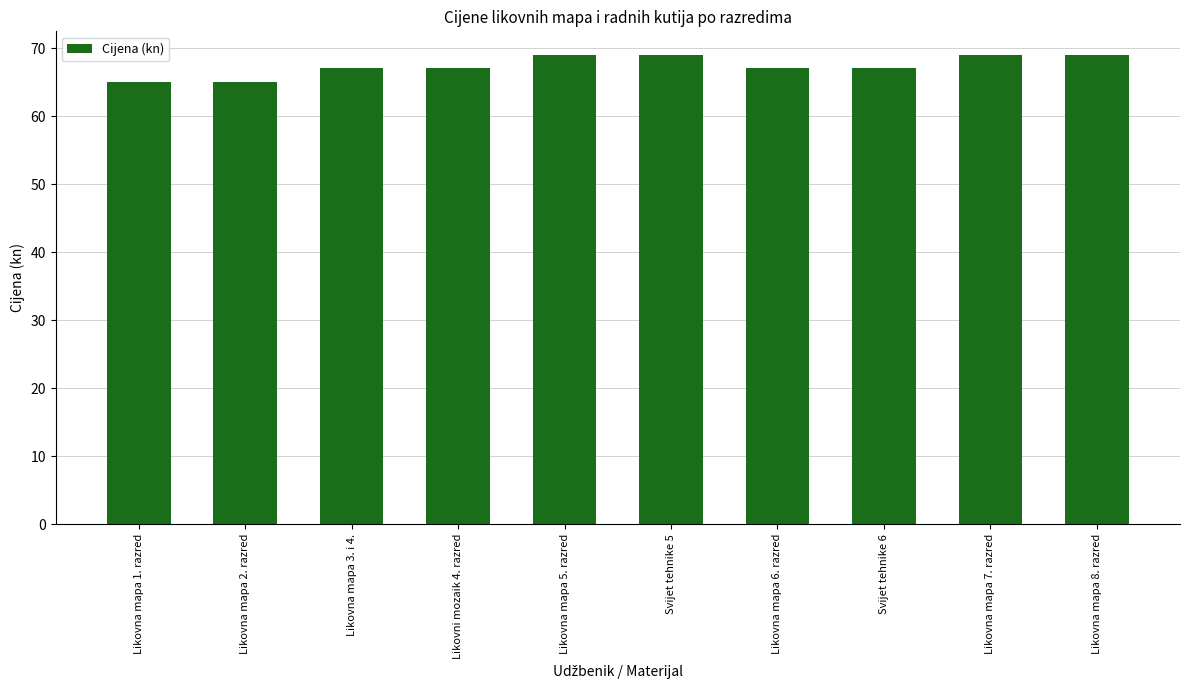

What is the label of the 8th bar from the right?

Likovna mapa 3. i 4.